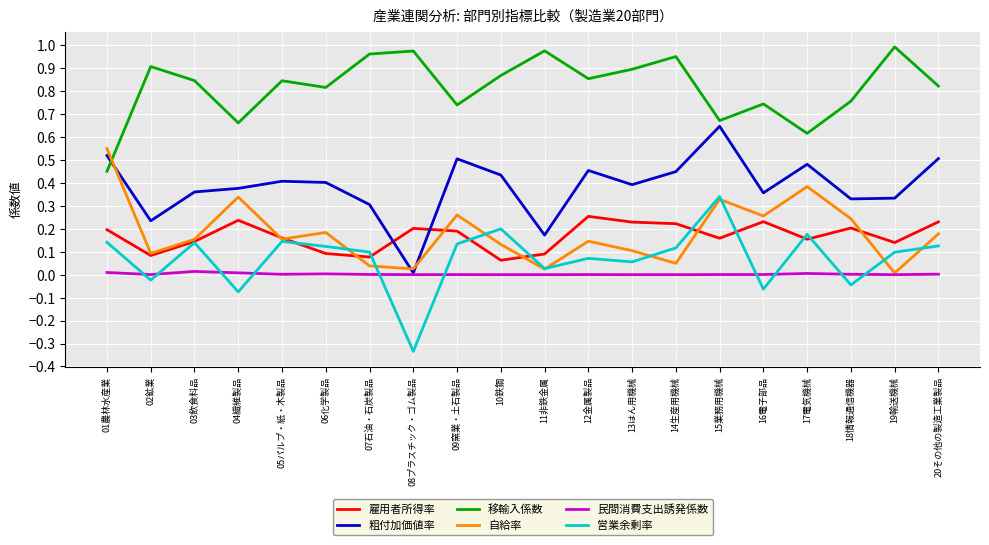

Is the value of 営業余剰率 at 12金属製品 greater than the value of 粗付加価値率 at 18情報通信機器?

No